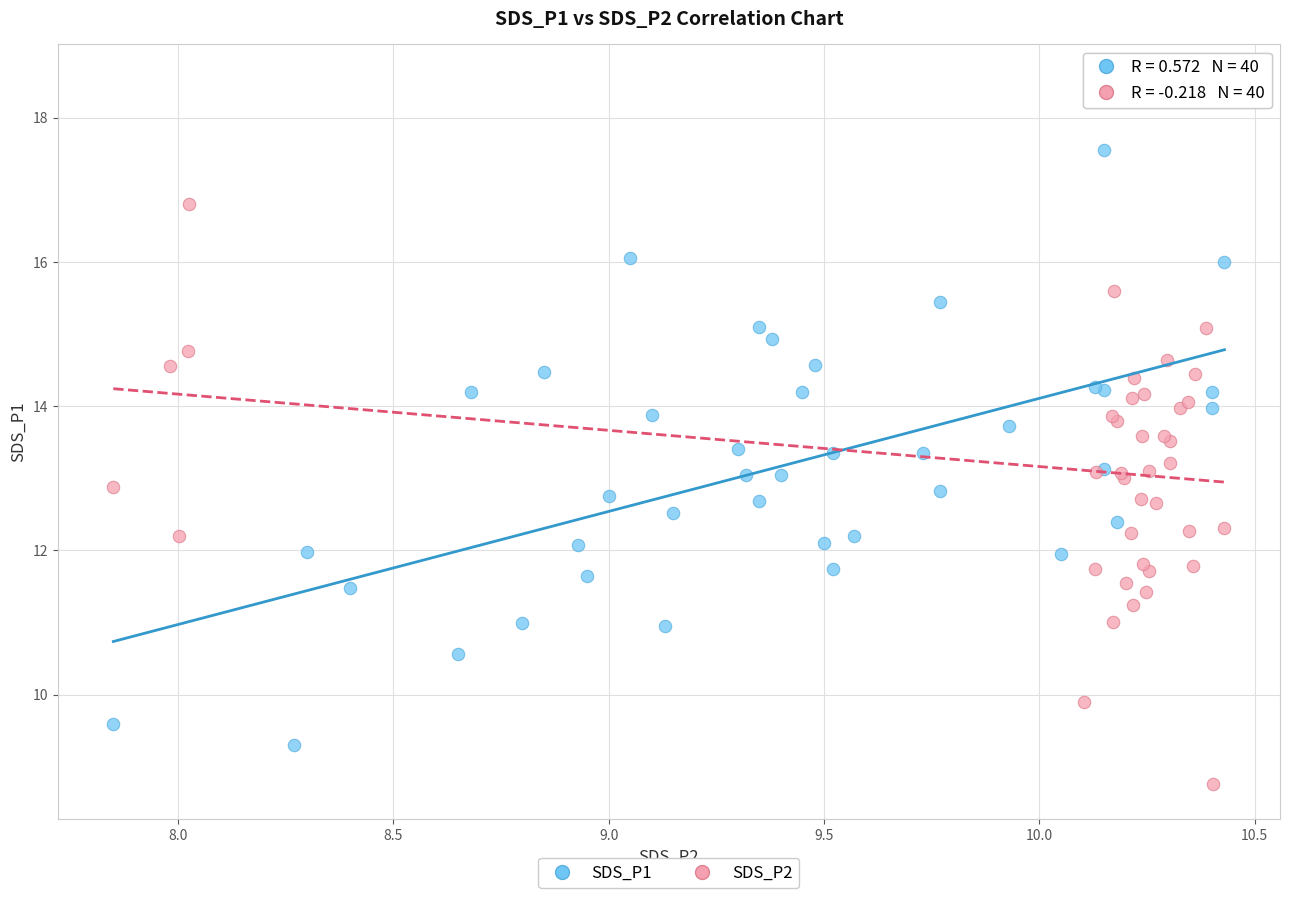

Which series reaches the minimum Y coordinate?

SDS_P2